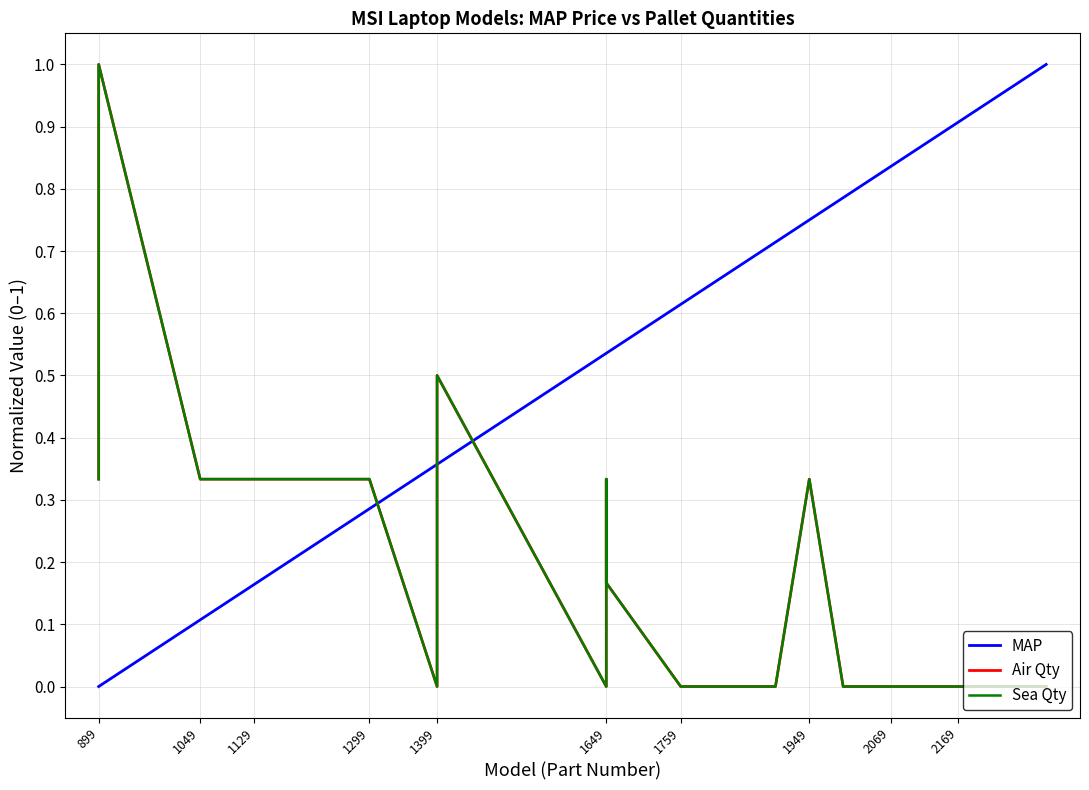

What is the difference between the maximum and minimum values in the Air Qty series?

1.0